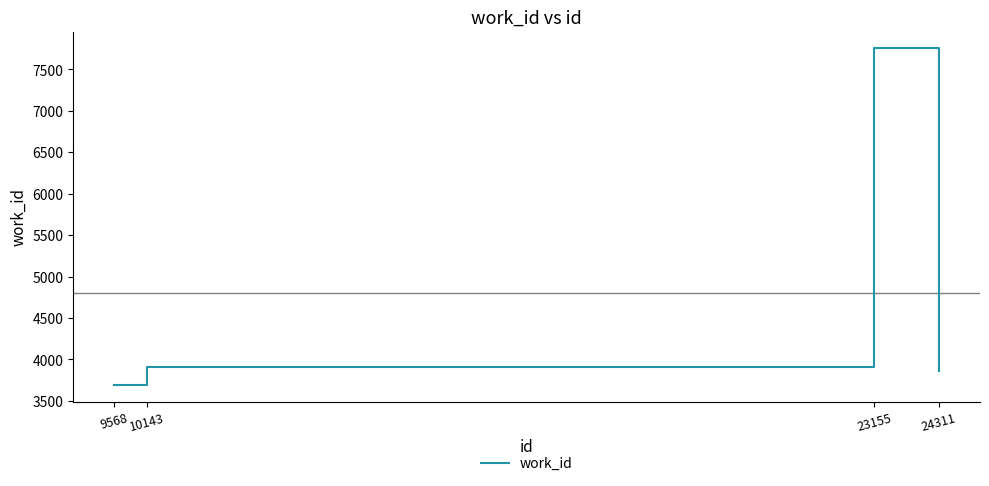

What is the approximate value at 24311, to the nearest 50?

3850